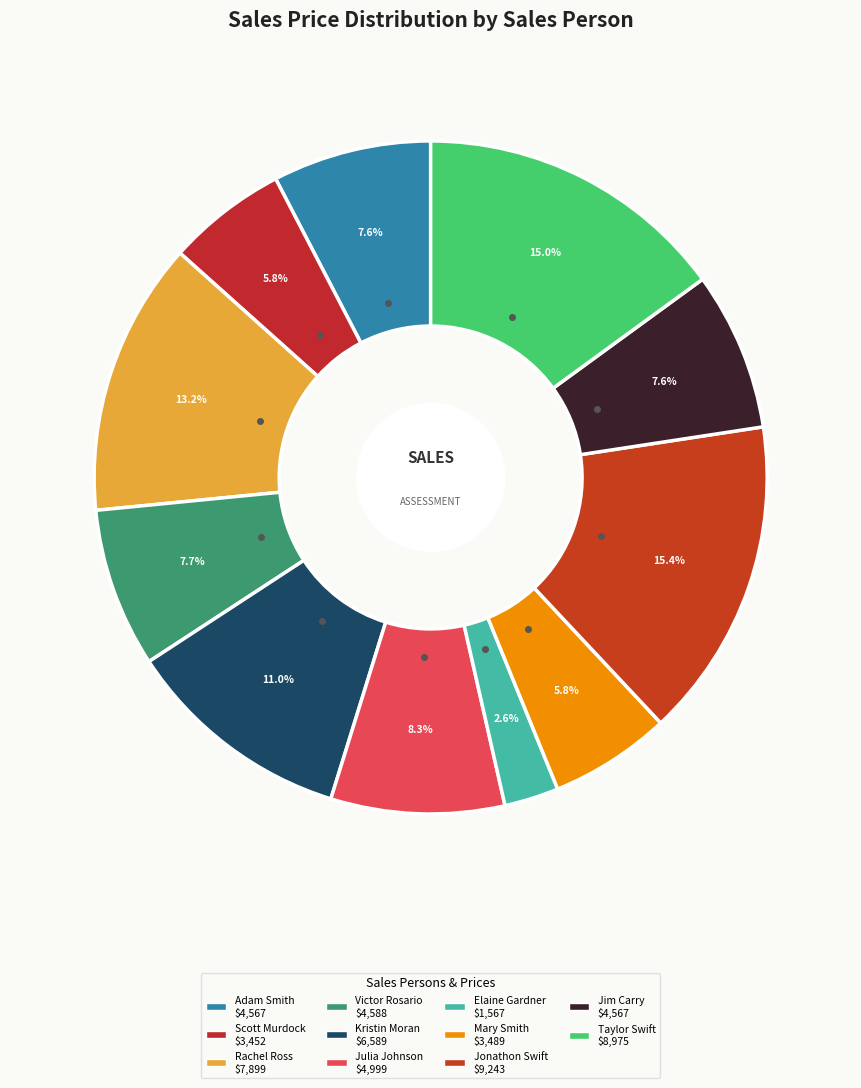

Approximately how many times larger is the value at Jonathon Swift compared to Jim Carry?

2.0